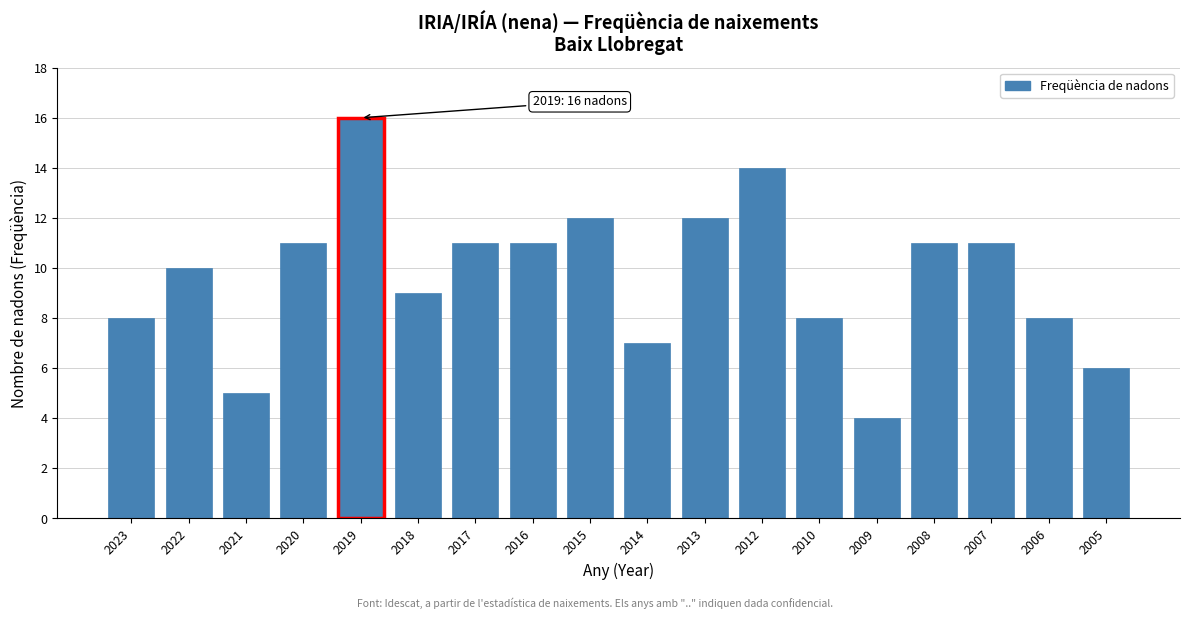

Reading left to right, what are all the values shown in this chart?

2023=8	2022=10	2021=5	2020=11	2019=16	2018=9	2017=11	2016=11	2015=12	2014=7	2013=12	2012=14	2010=8	2009=4	2008=11	2007=11	2006=8	2005=6